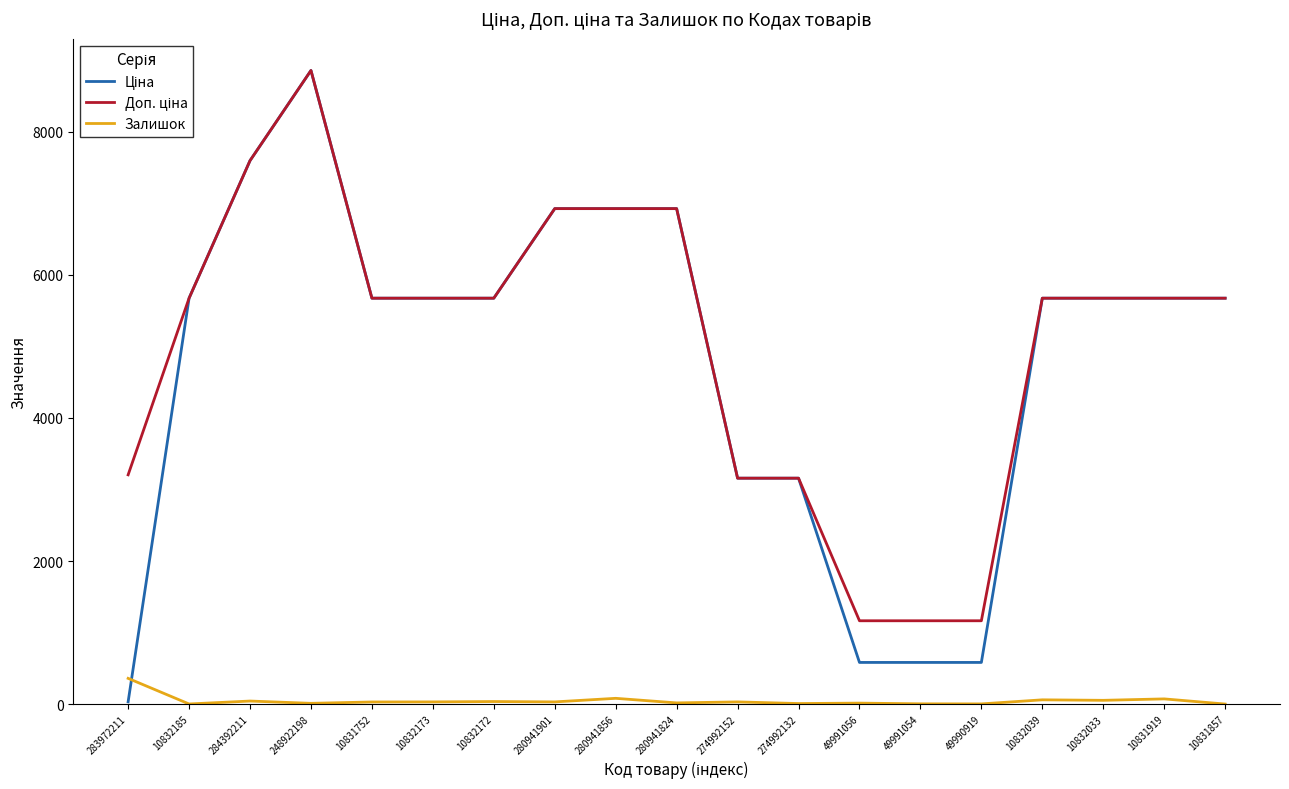

At which category is the sum across all series the highest?

248922198